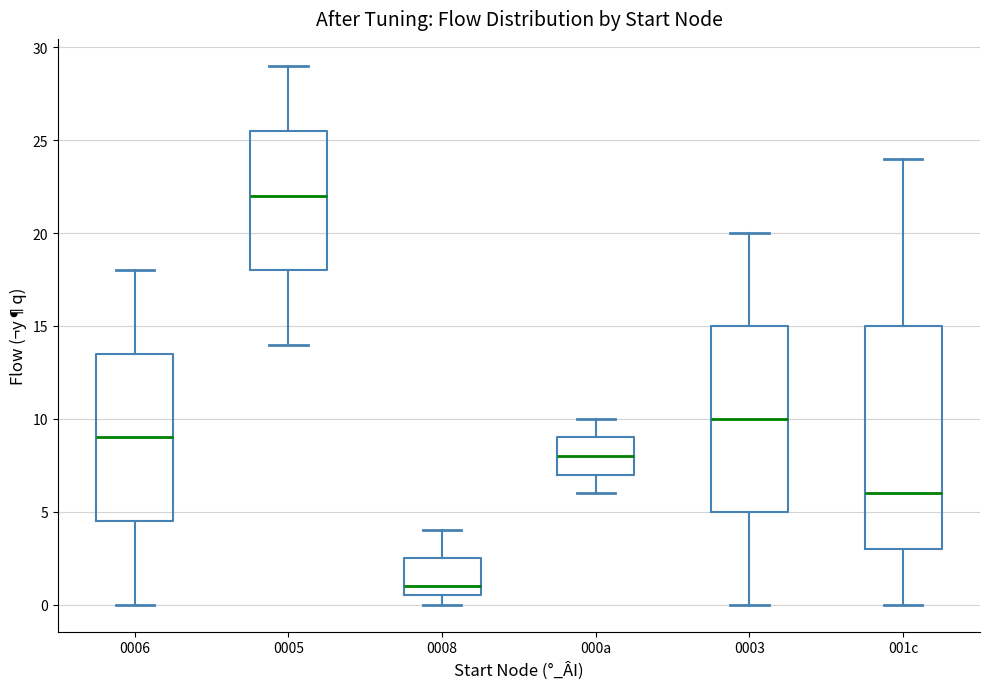

Reading left to right, read every box against the y-axis: the position of its median line, the range the box covers, and the ends of its whiskers. The values are not printed on the chart, so give them approximately, as read against the axis.

0006: median 9.0, box 4.5 to 13.5, whiskers 0.0 to 18.0
0005: median 22.0, box 18.0 to 25.5, whiskers 14.0 to 29.0
0008: median 1.0, box 0.5 to 2.5, whiskers 0.0 to 4.0
000a: median 8.0, box 7.0 to 9.0, whiskers 6.0 to 10.0
0003: median 10.0, box 5.0 to 15.0, whiskers 0.0 to 20.0
001c: median 6.0, box 3.0 to 15.0, whiskers 0.0 to 24.0